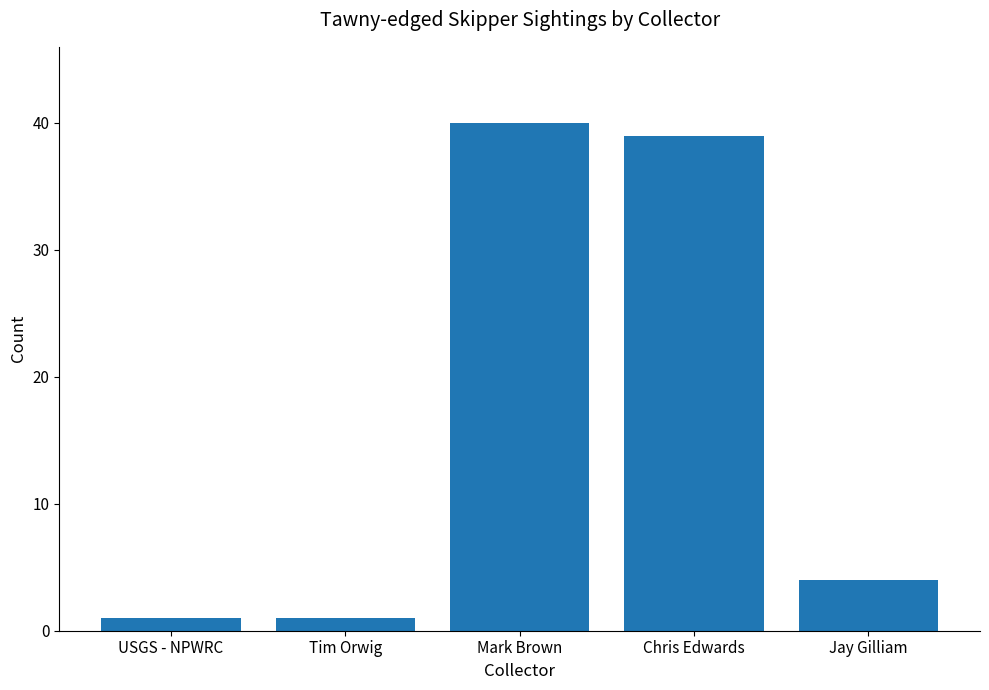

What is the sum of all values?

85